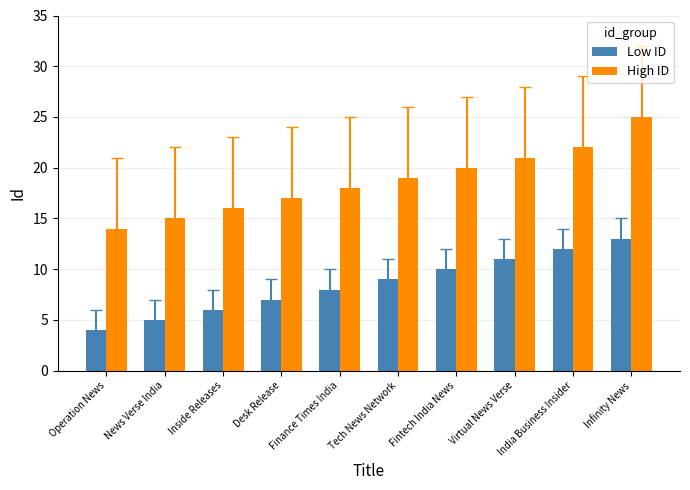

What is the sum of all Low ID values?

85